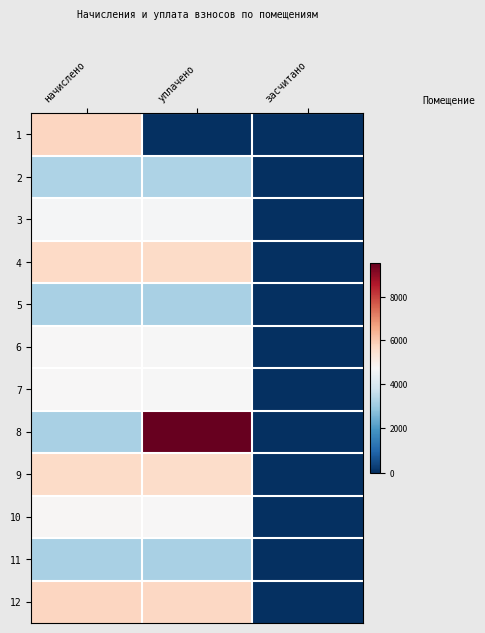

What is the maximum value shown in the chart?

9582.8